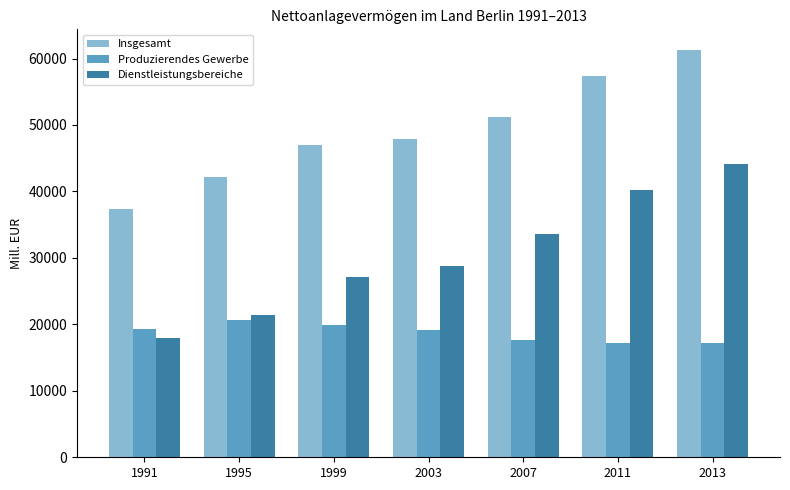

What is the difference between the Insgesamt values at 2003 and 2011?

9423.0